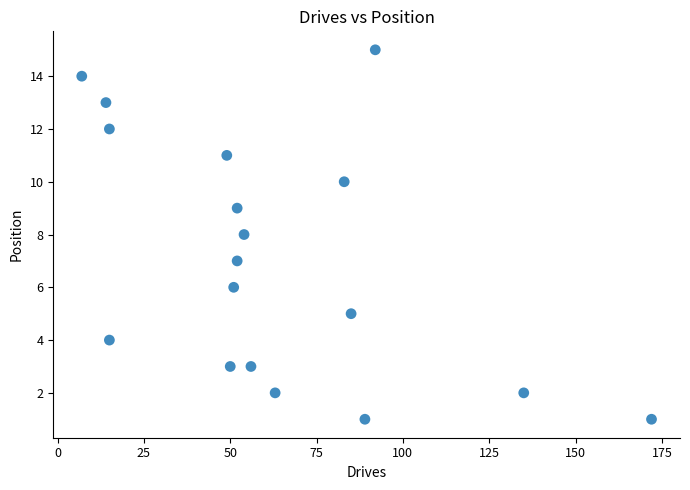

What is the range of X values (max minus min)?

165